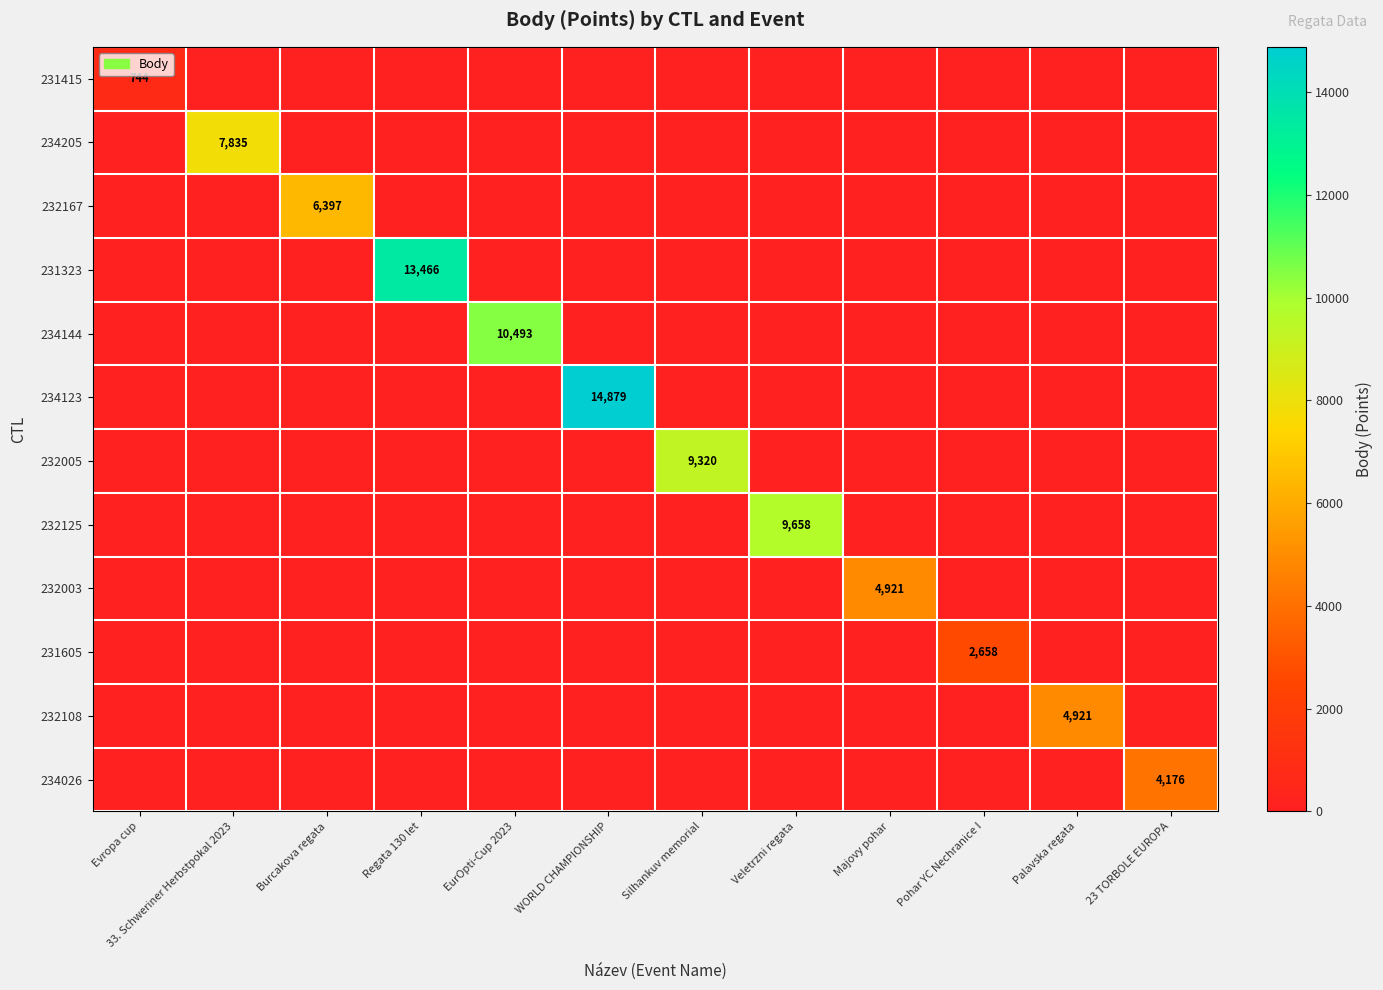

What is the difference between the highest and lowest values at Pohar YC Nechranice I?

2658